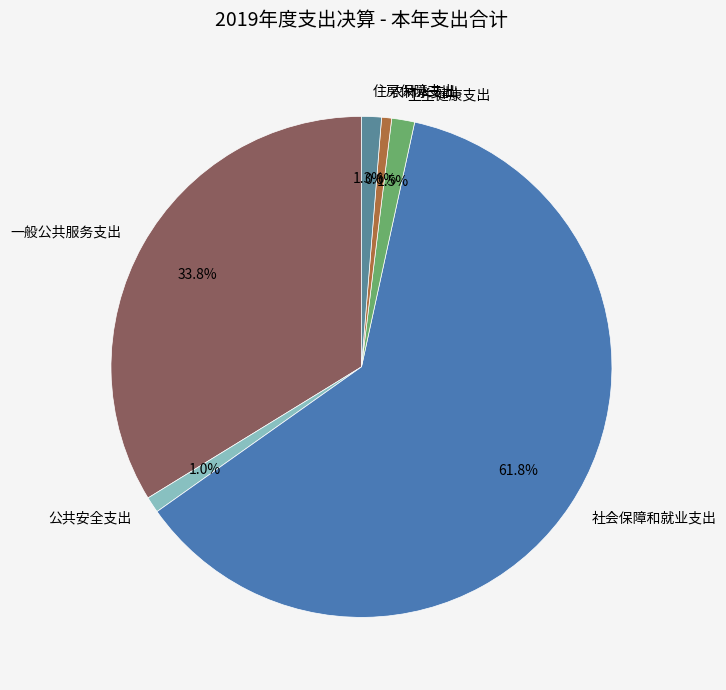

Is it true that 住房保障支出 is 11% of the pie?

False